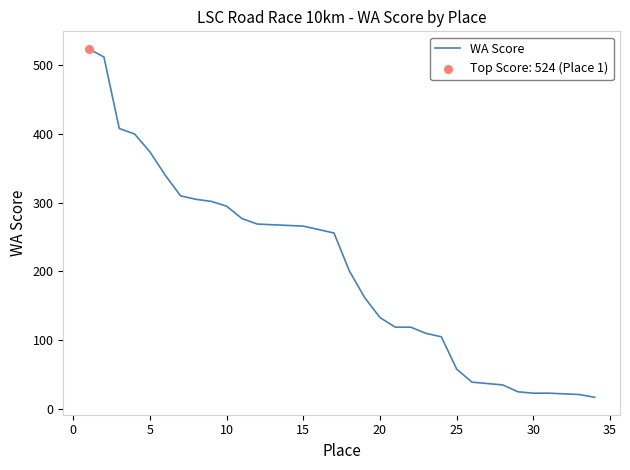

What is the smallest value displayed?

17